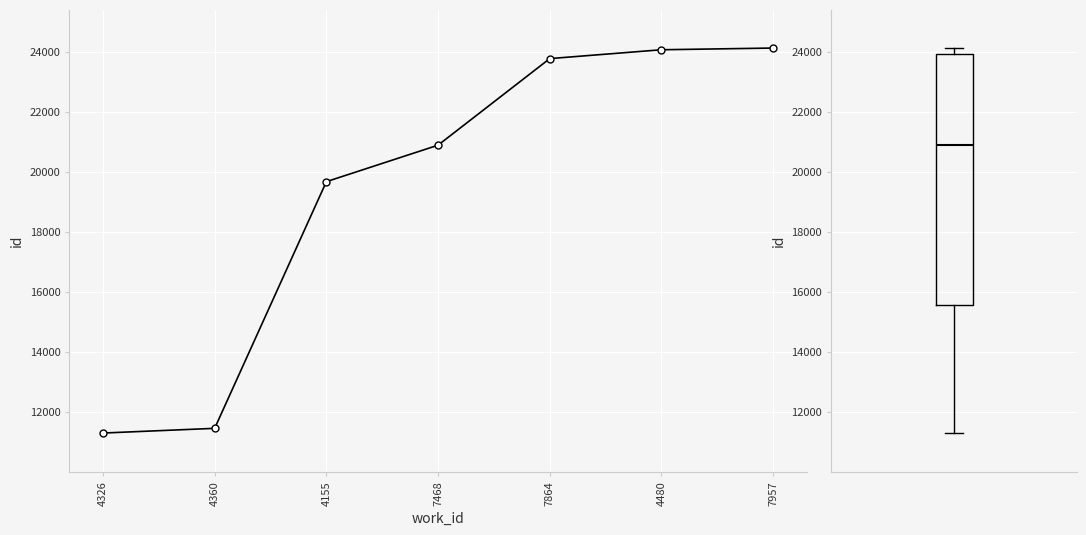

What is the difference between the second highest and second lowest values?

12616